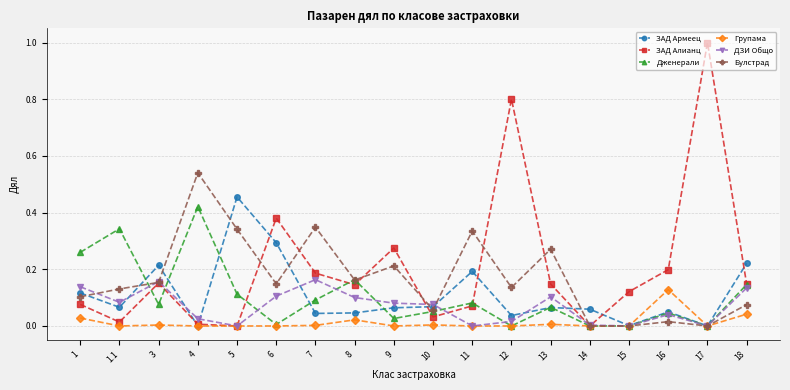

Is the value of ЗАД Армеец at 3 greater than the value of Дженерали at 1?

No